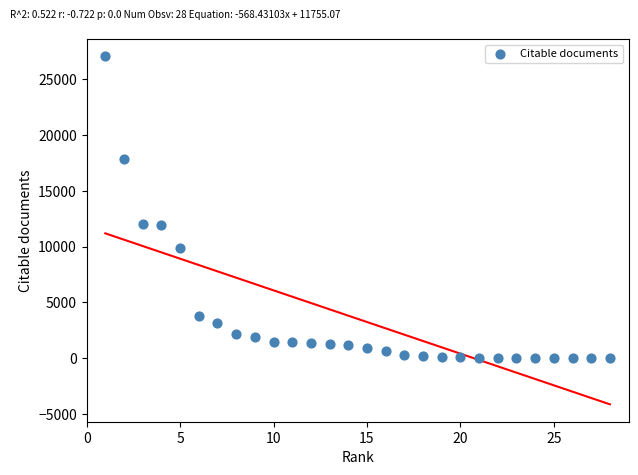

What is the range of Y values (max minus min)?

27071